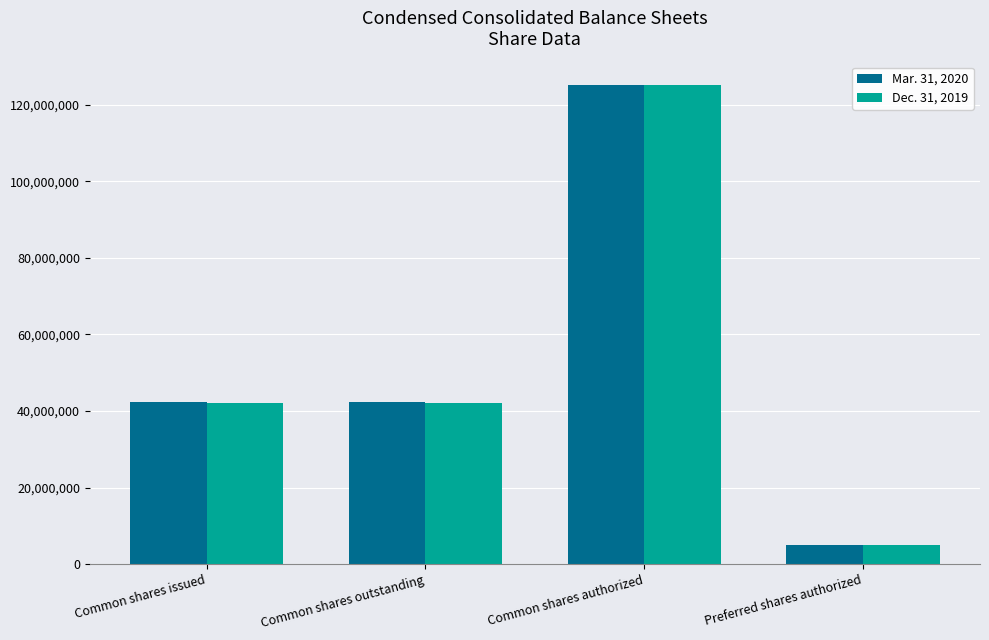

Between Common shares outstanding and Common shares authorized, which series saw the biggest shift?

Dec. 31, 2019